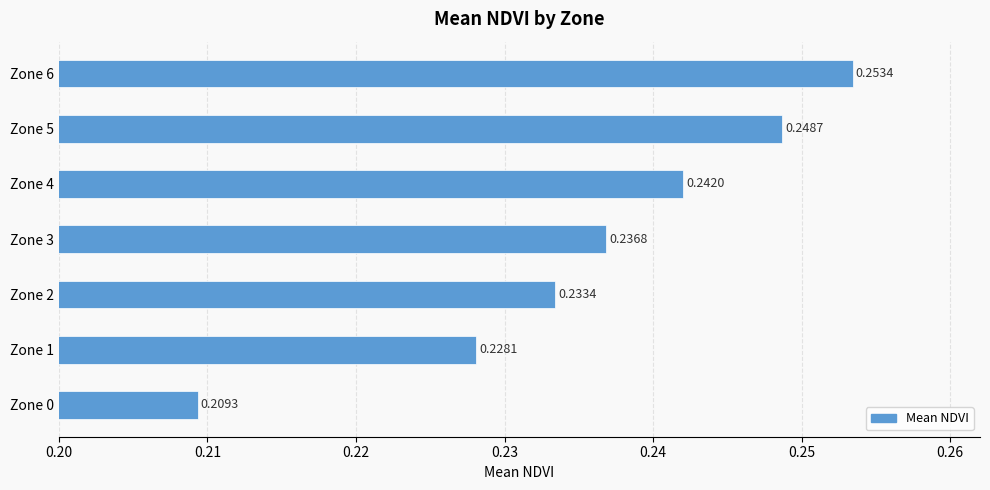

Which has a higher value, Zone 2 or Zone 4?

Zone 4